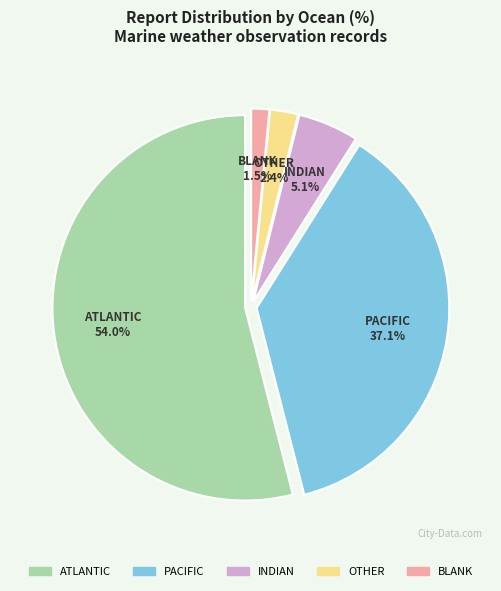

To the nearest percent, what is the difference between the largest and smallest slice percentages?

52%